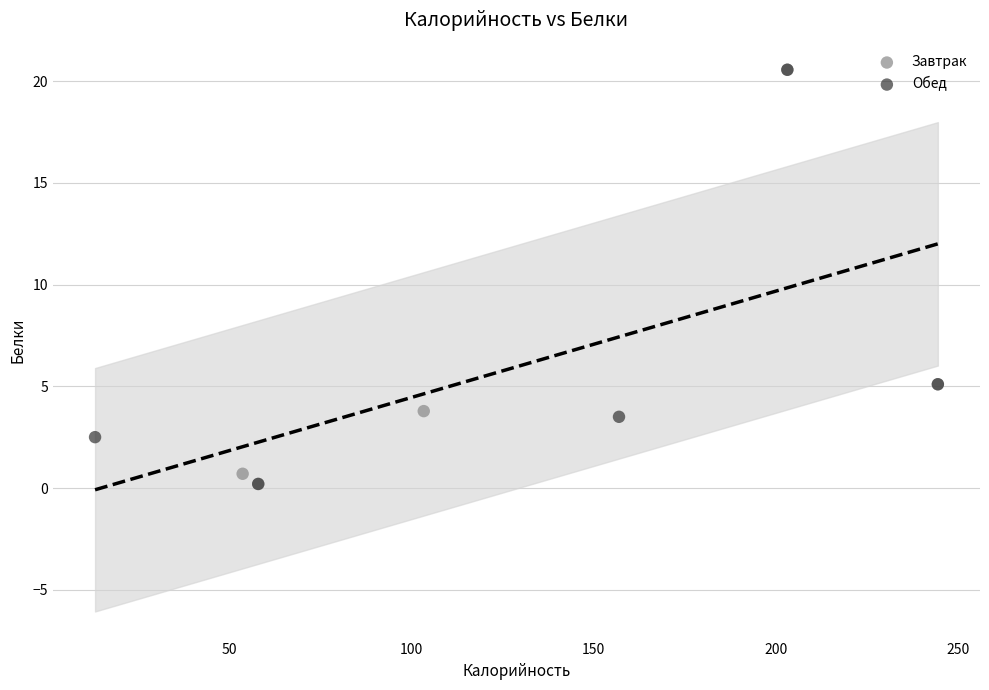

What are all the series names shown in the legend?

Завтрак, Обед